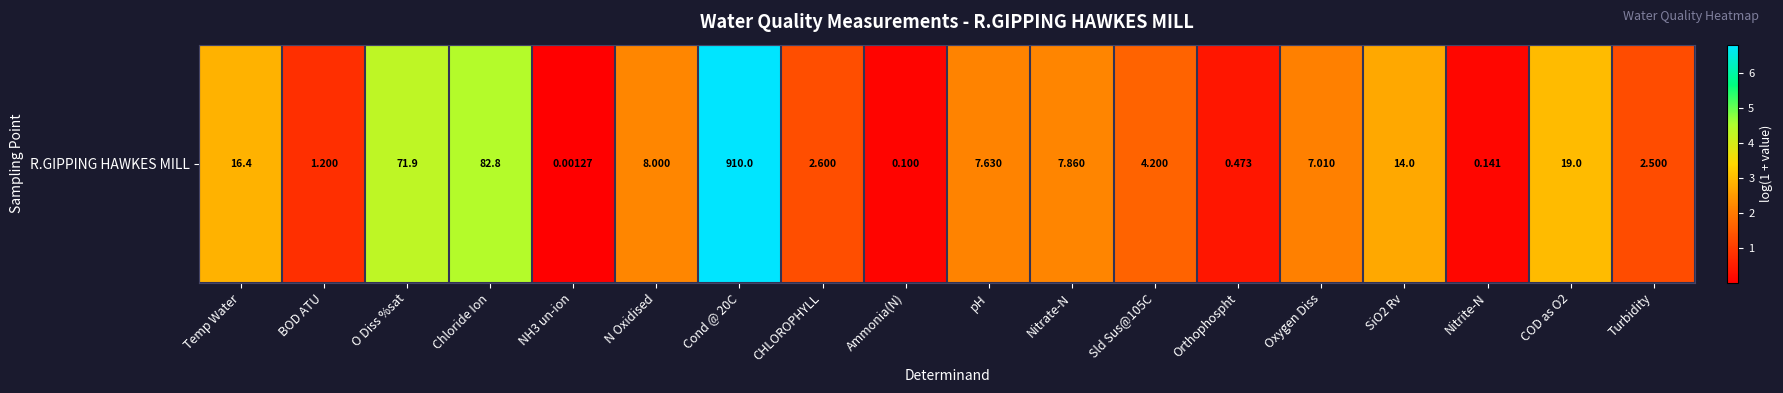

What is the greatest value displayed?

6.8